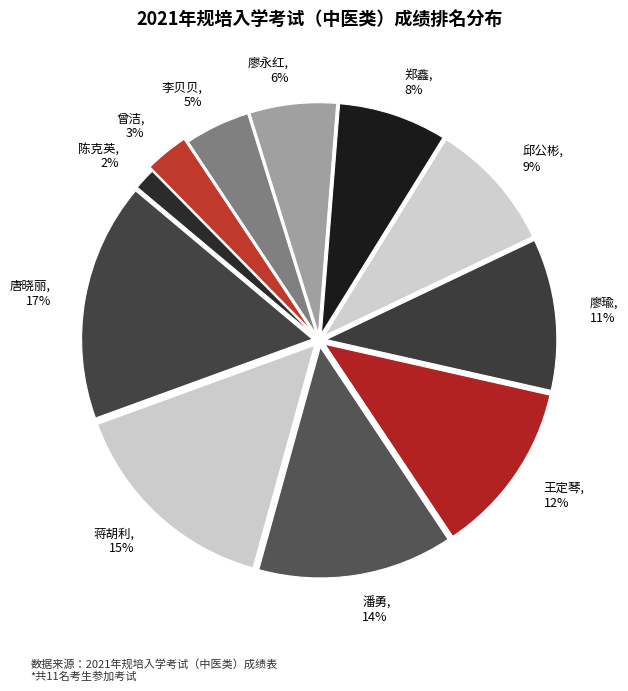

How many slices are in this pie chart?

11